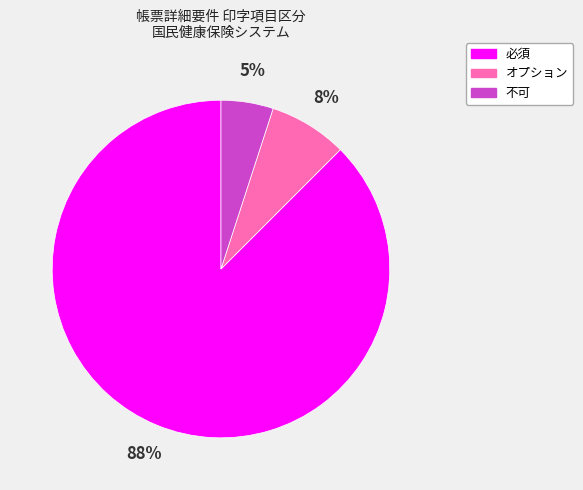

Is it true that オプション is 15% of the pie?

False